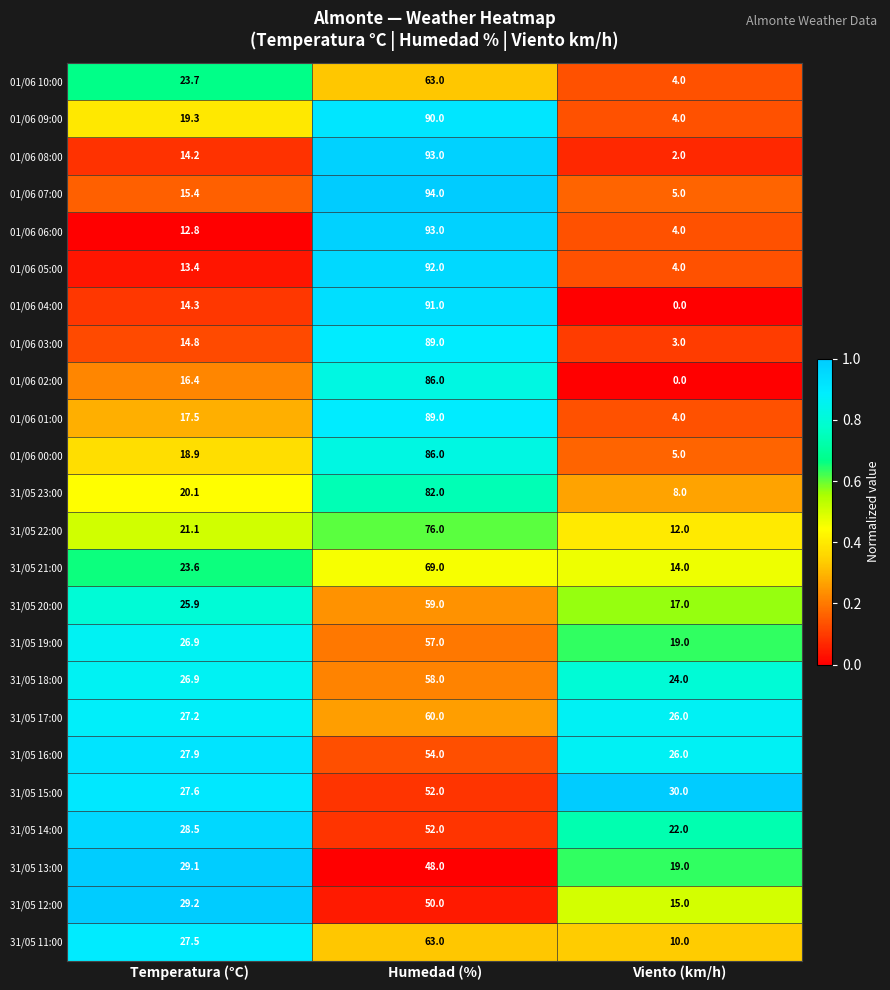

Read the 01/06 07:00 value at Viento (km/h).

5.0